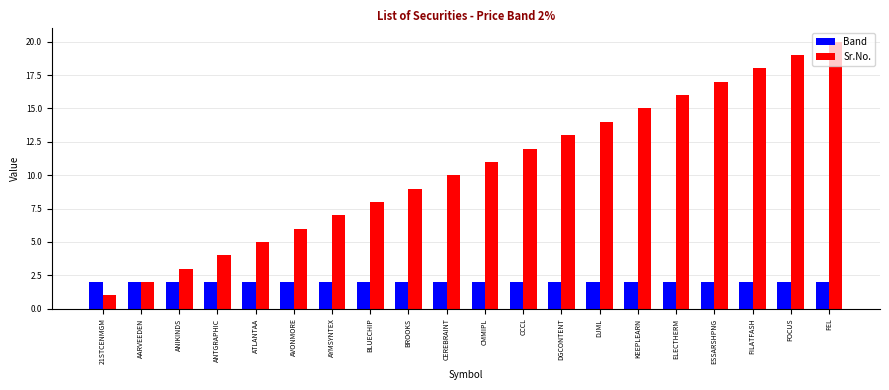

Reading left to right, what are all the values shown in this chart?

Band: 2	2	2	2	2	2	2	2	2	2	2	2	2	2	2	2	2	2	2	2
Sr.No.: 1	2	3	4	5	6	7	8	9	10	11	12	13	14	15	16	17	18	19	20